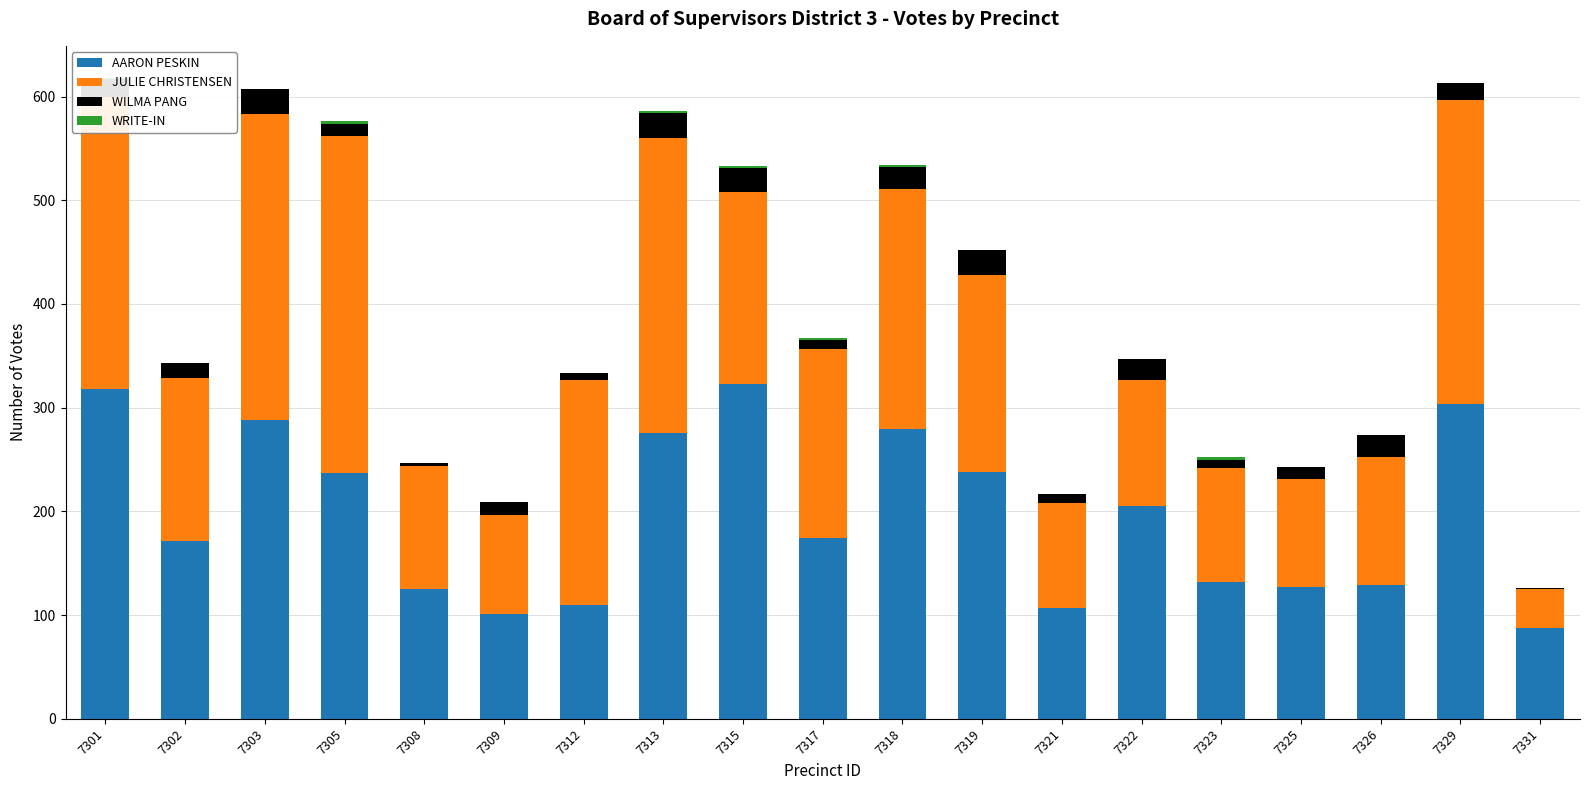

The value of AARON PESKIN at 7308 is 198. True or false?

False